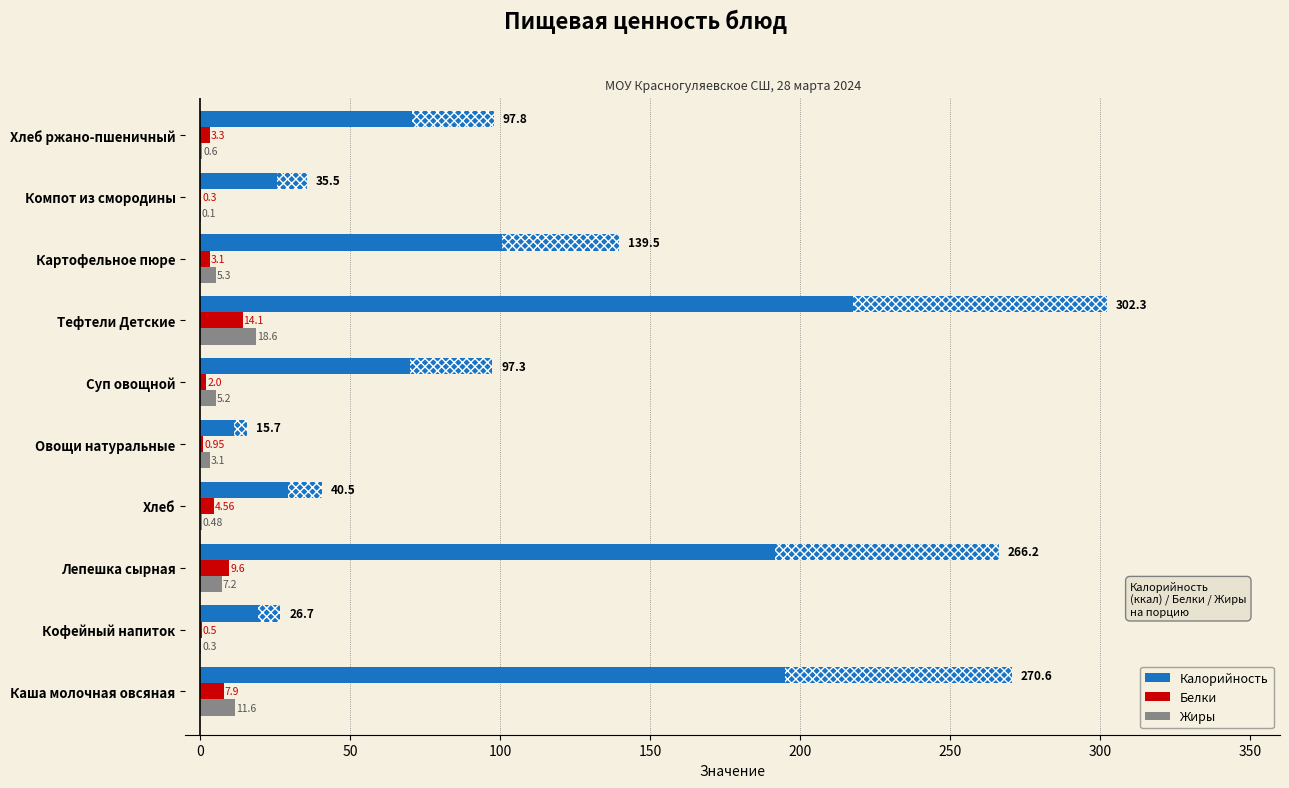

At which category is the sum across all series the highest?

Тефтели Детские